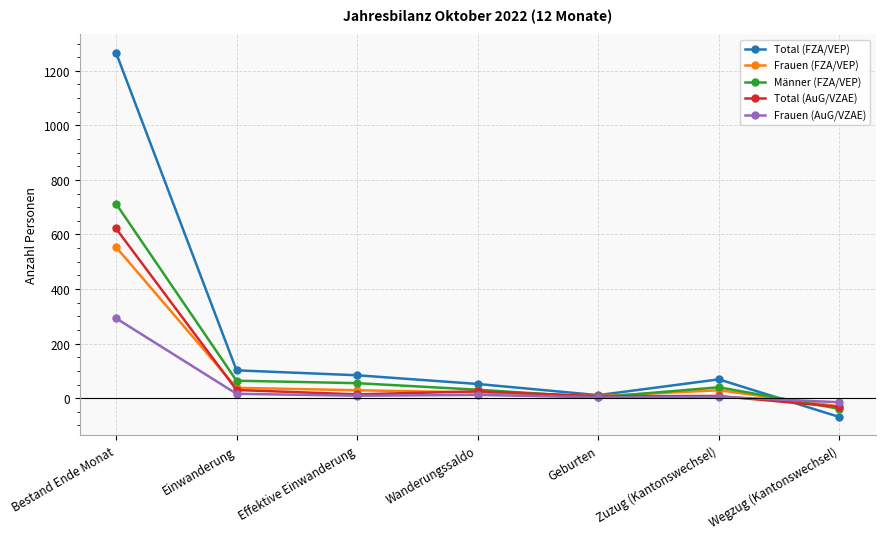

Read the Frauen (AuG/VZAE) value at Wanderungssaldo, to the nearest 10.

10